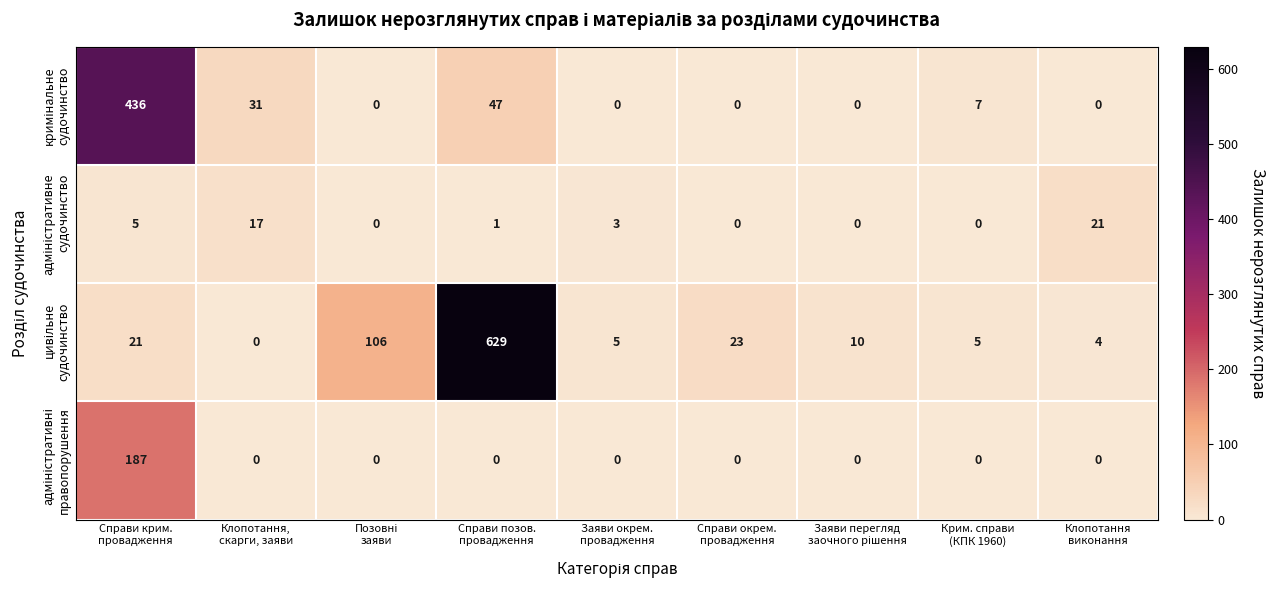

What is the maximum value shown in the chart?

629